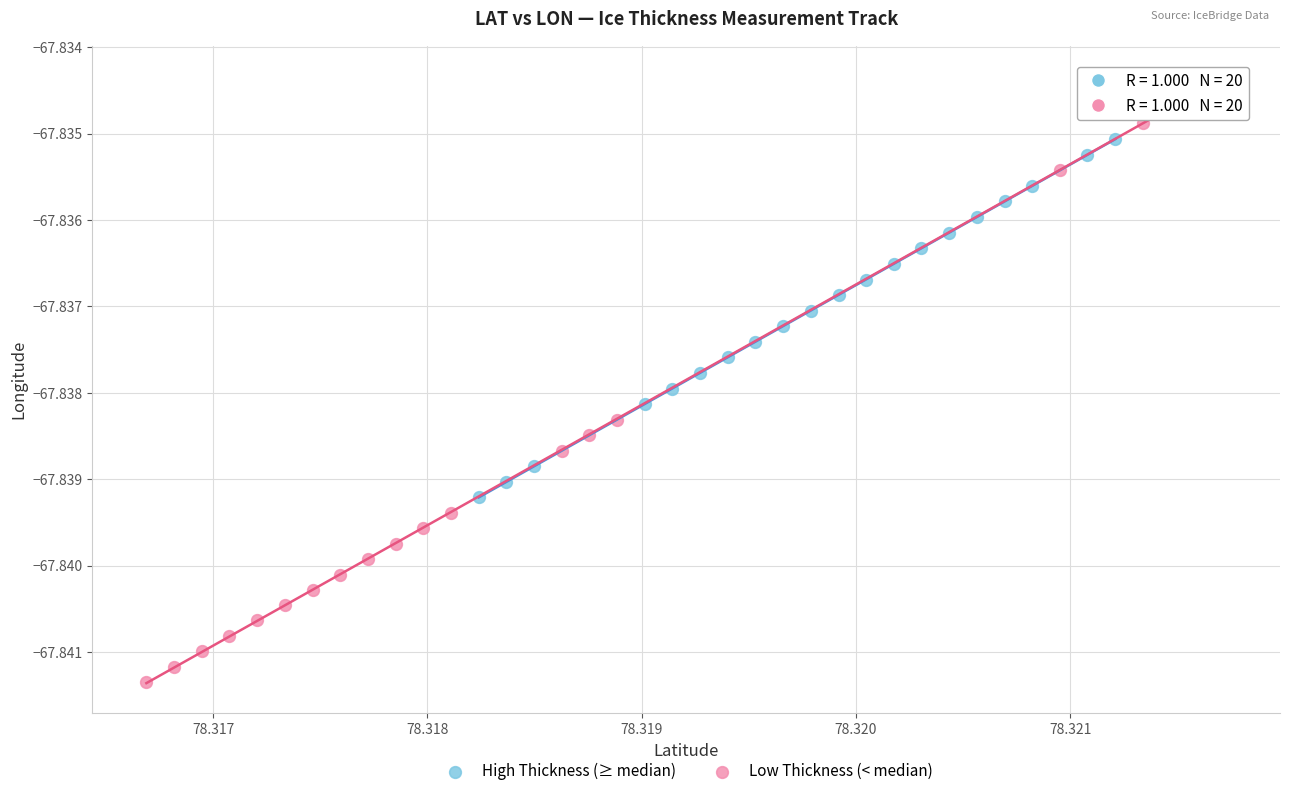

Which series has the widest spread of Y values?

Low Thickness (< median)